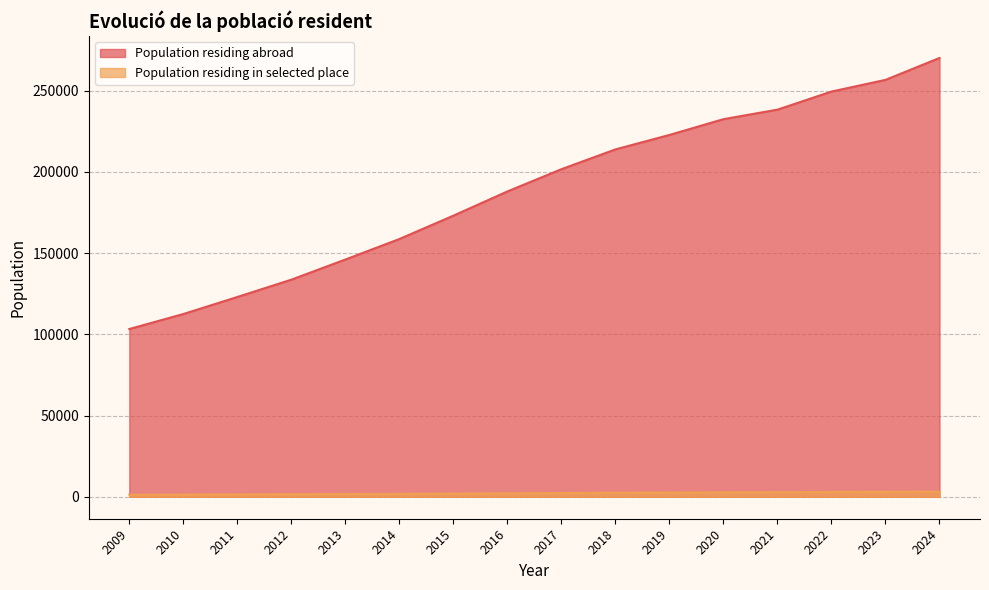

Which series has the widest spread of values?

Population residing abroad